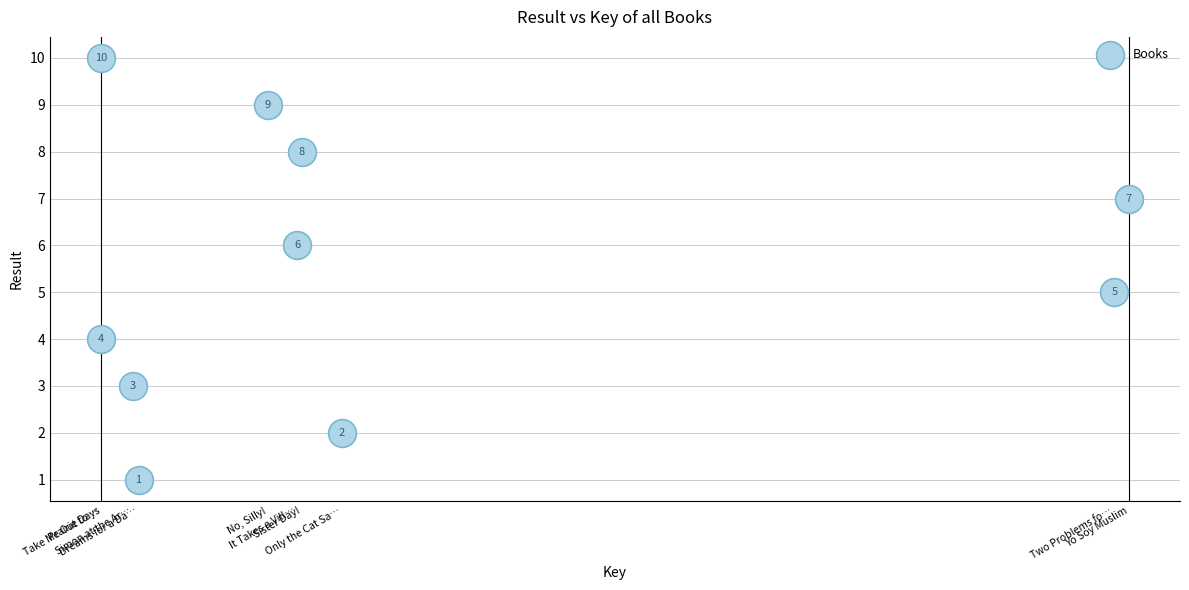

What is the range of Y values (max minus min)?

9